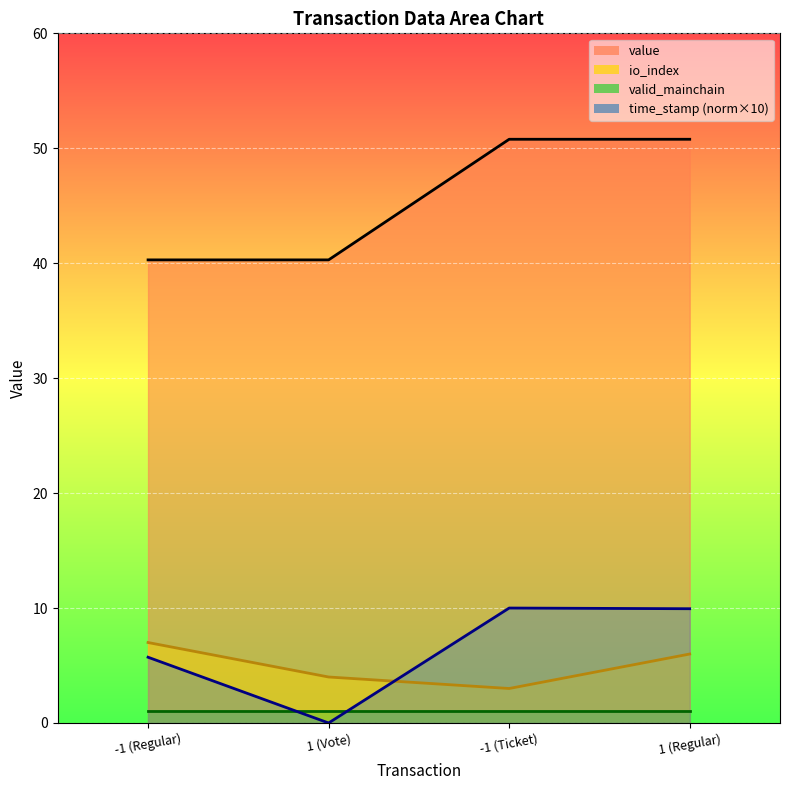

At how many categories does at least one series exceed 46?

2